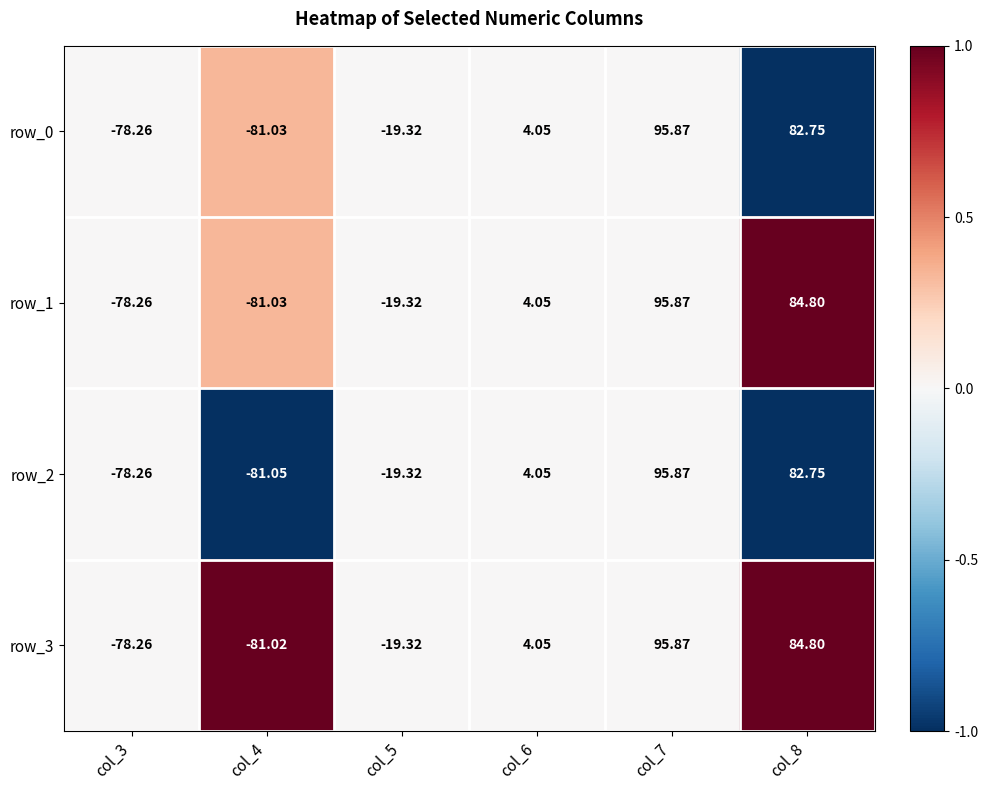

Is it true that row_0 equals -1.5 at col_8?

False